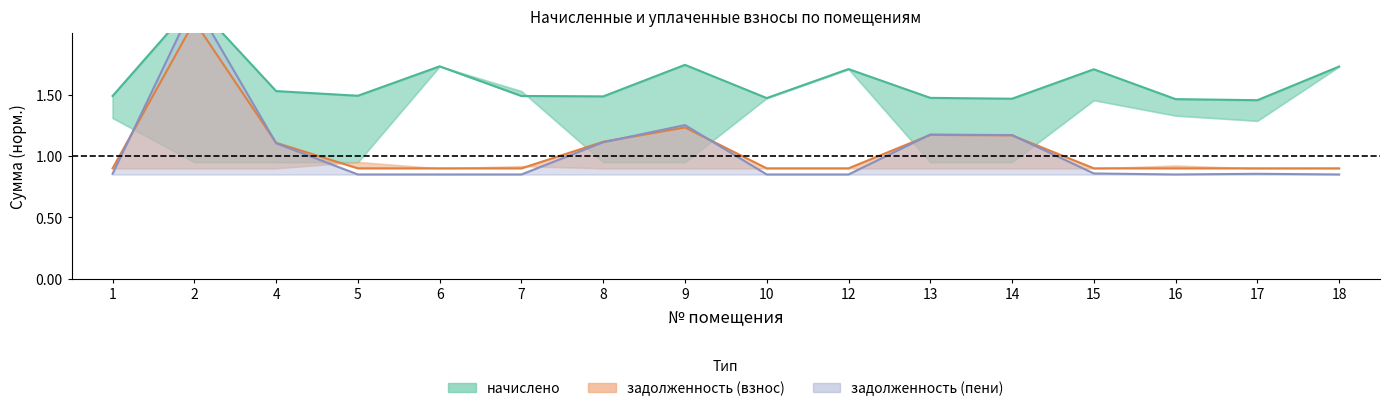

At which category does the chart reach its minimum across all series?

5